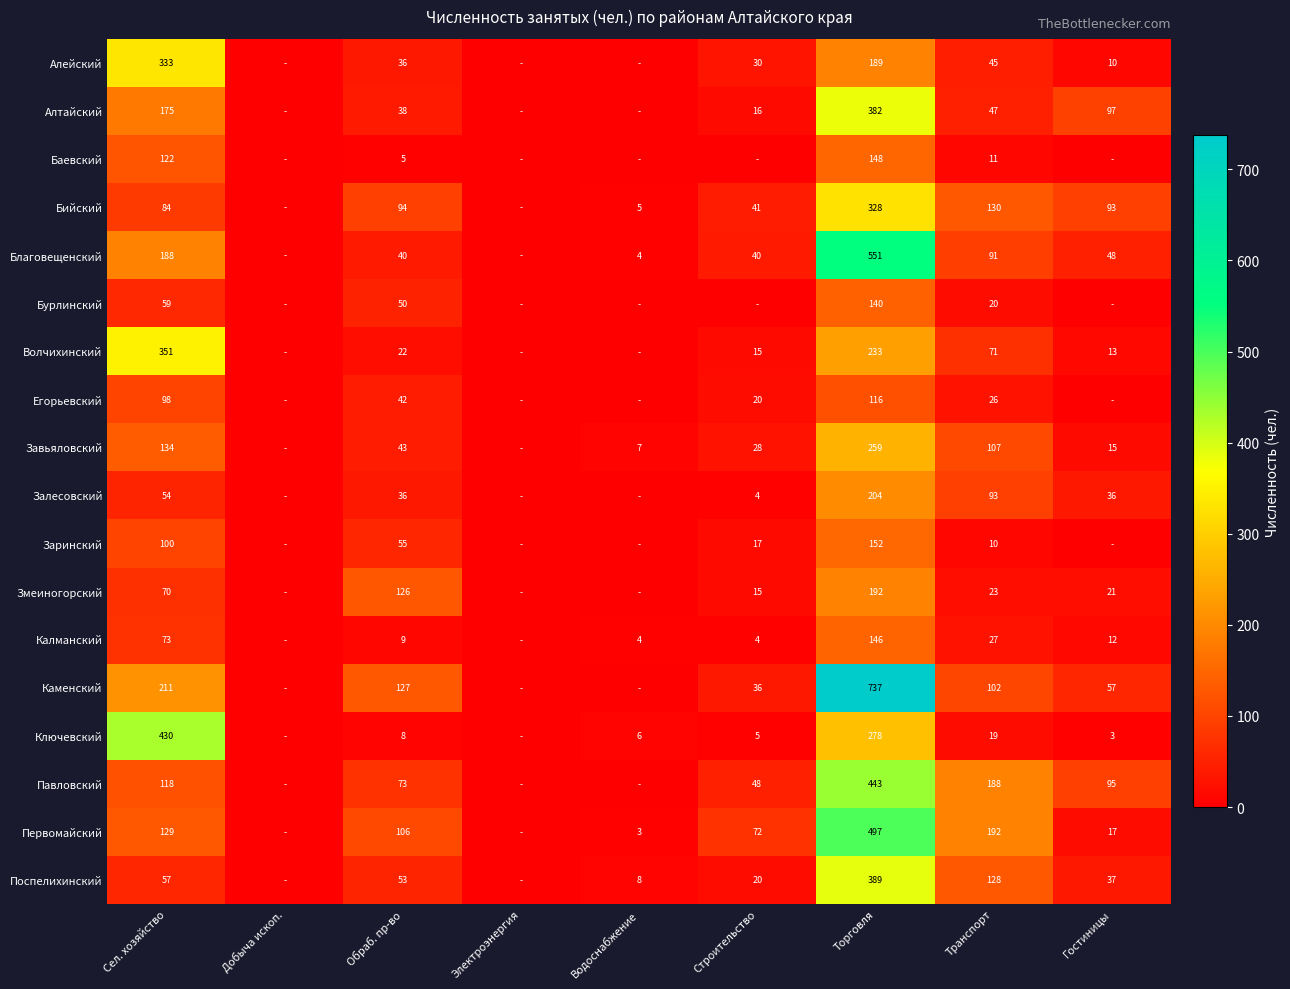

True or false: Ключевский has a value of 593 at Сел. хозяйство.

False